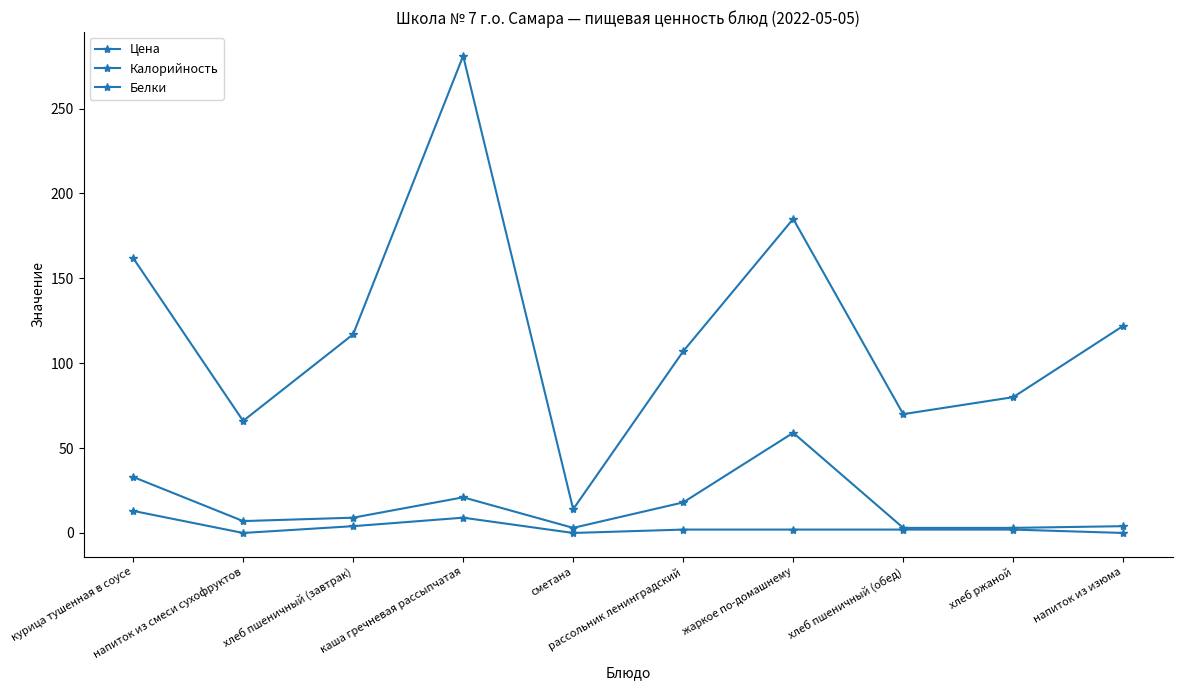

True or false: Калорийность and Белки intersect in this chart.

False